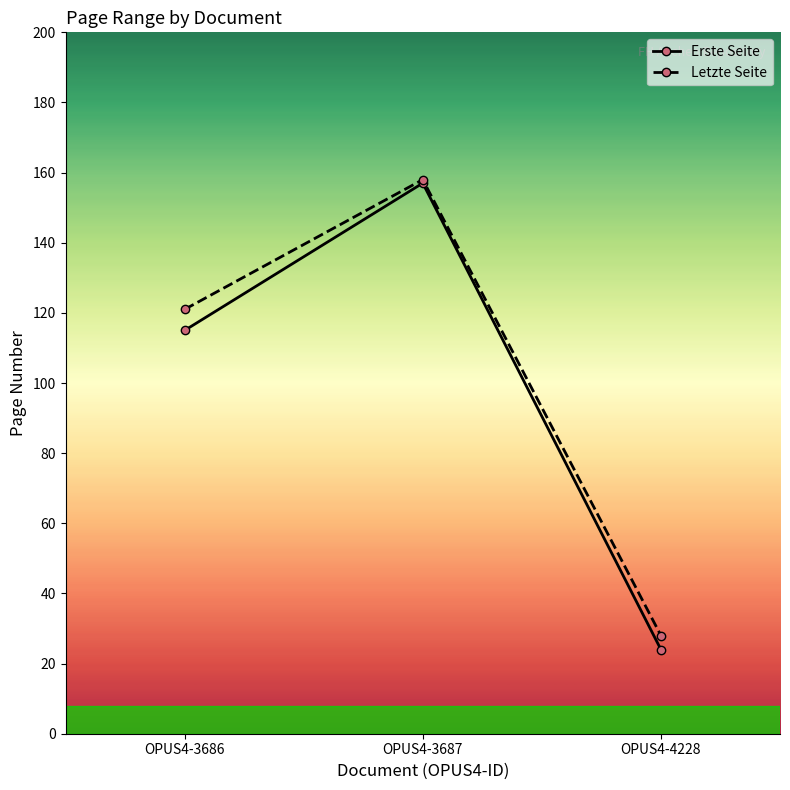

Count the Erste Seite values in the range 24 to 157.

3